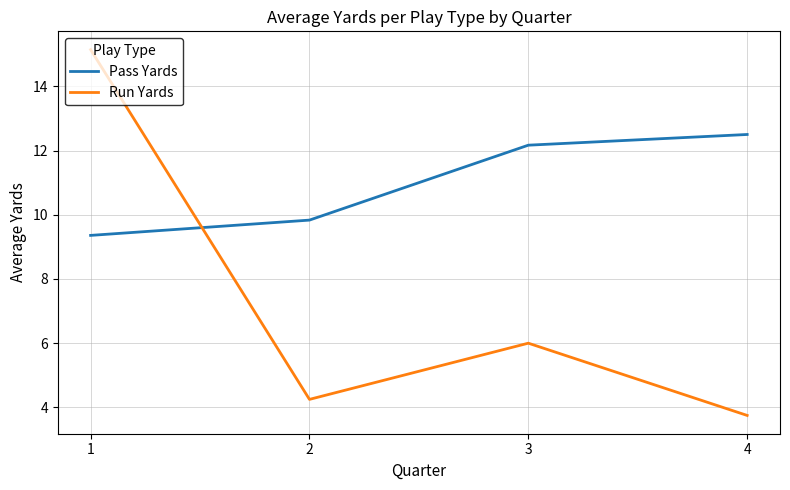

Does the chart display data point markers on the line(s)?

No